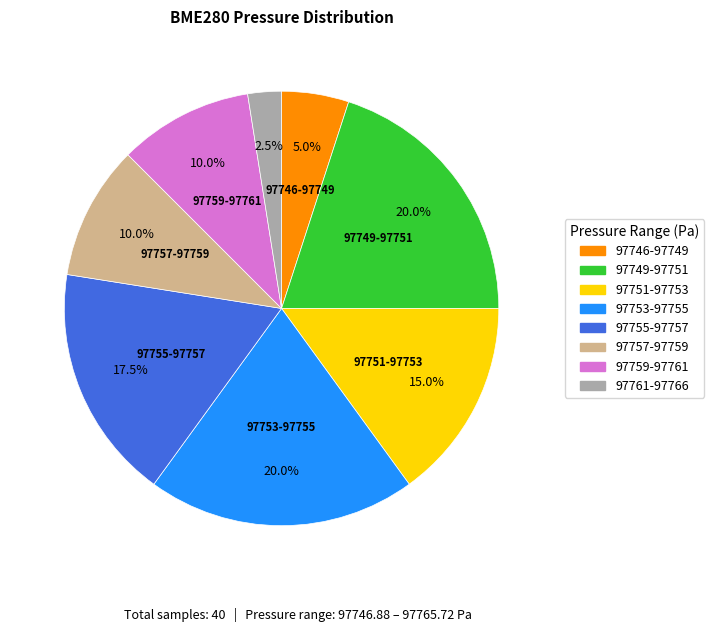

Is there a majority slice in this chart?

No